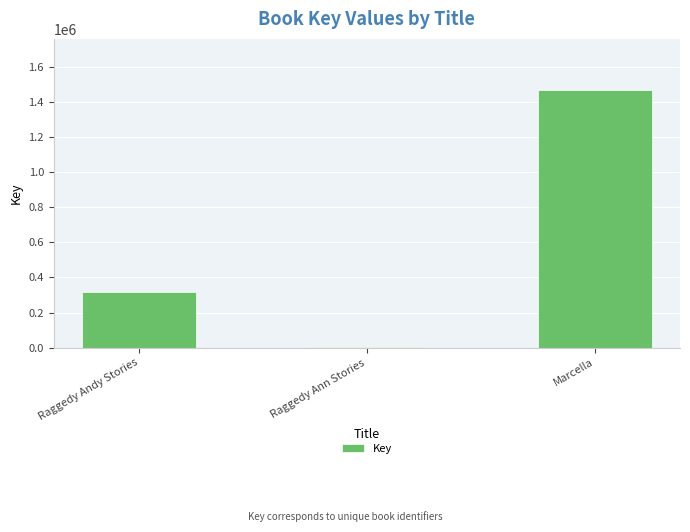

Is it true that the value at Raggedy Ann Stories is 6631?

True